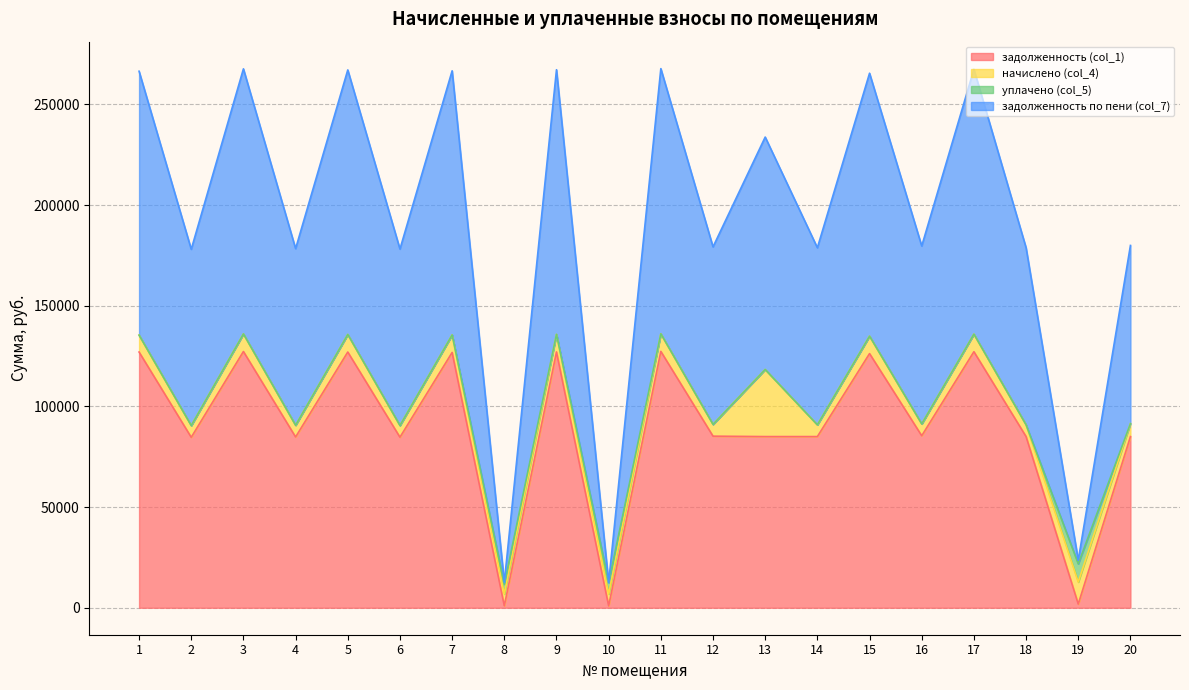

True or false: задолженность по пени (col_7) has a value of 185633.5 at 3.

False